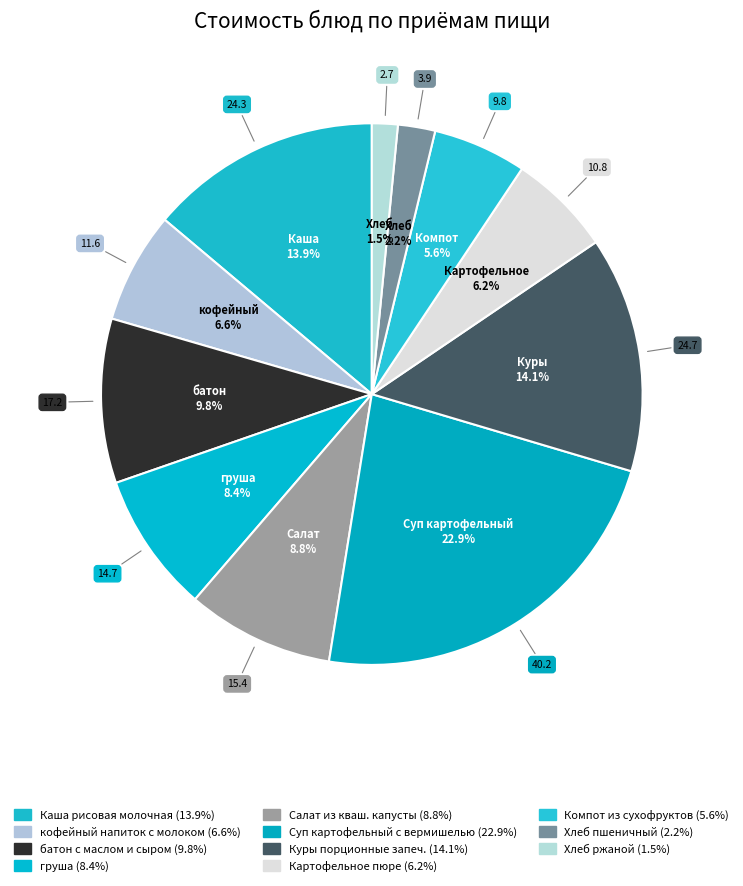

To the nearest percent, what is the average slice percentage?

9%